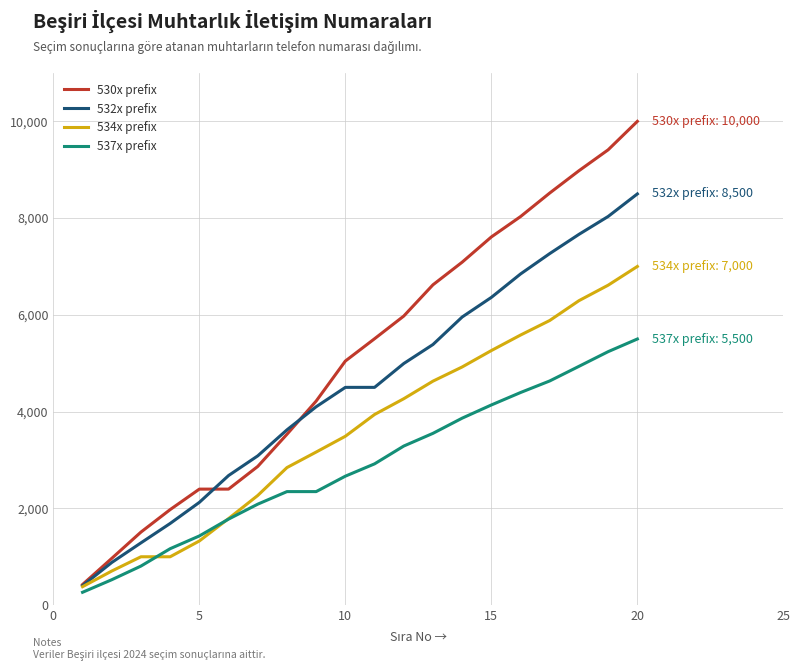

List the series in order of their peak value, highest first.

530x prefix, 532x prefix, 534x prefix, 537x prefix